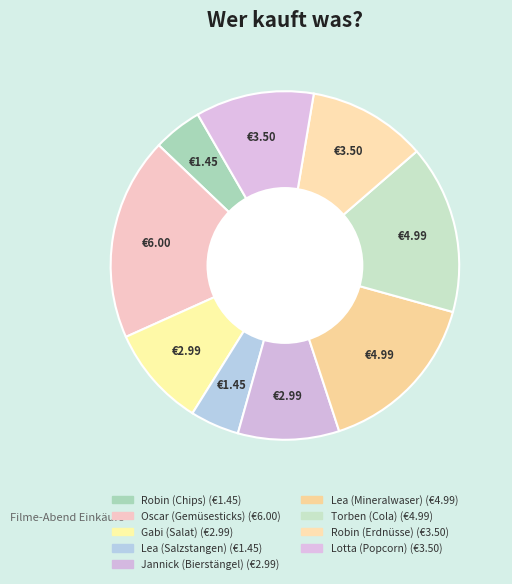

How many segments does this pie chart have?

9